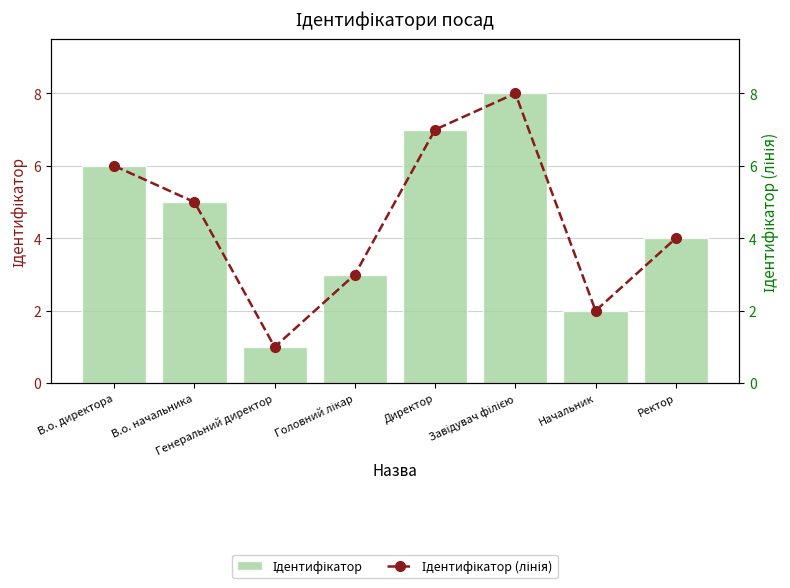

What position from the right is В.о. директора?

8